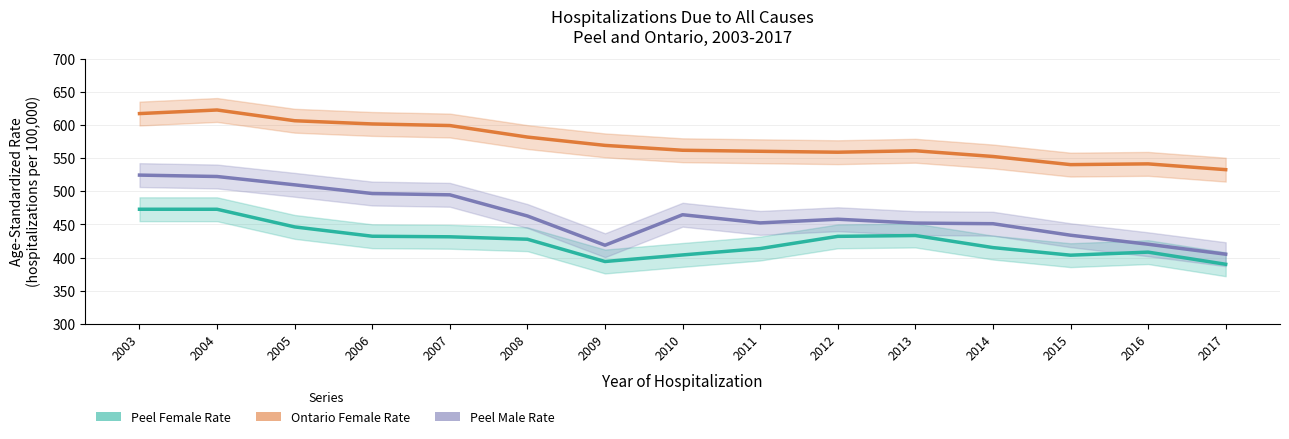

Rank the categories by Peel Female Rate value from highest to lowest.

2003, 2004, 2005, 2013, 2006, 2012, 2007, 2008, 2014, 2011, 2016, 2010, 2015, 2009, 2017